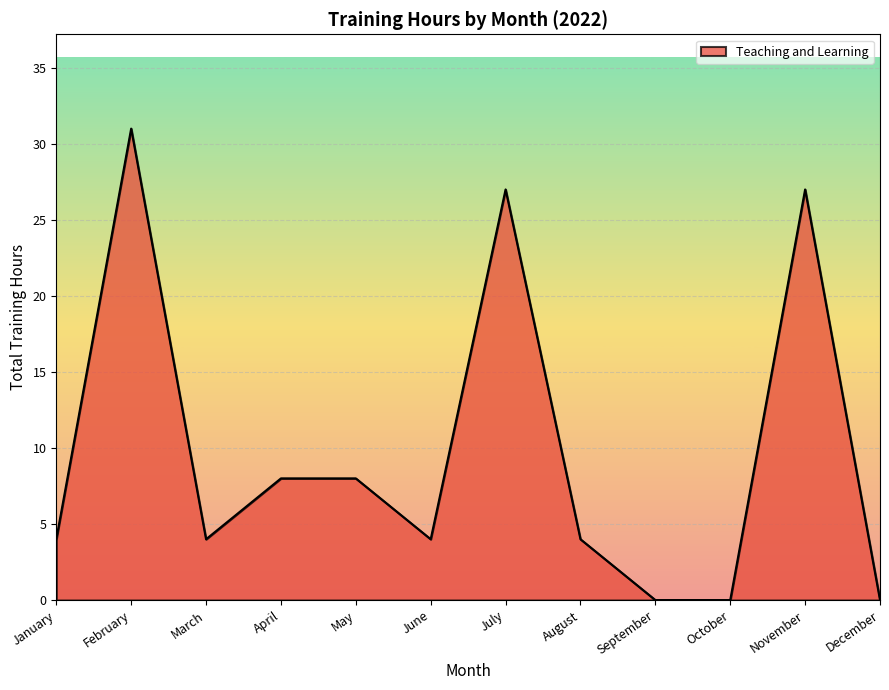

The value at February is 50. True or false?

False